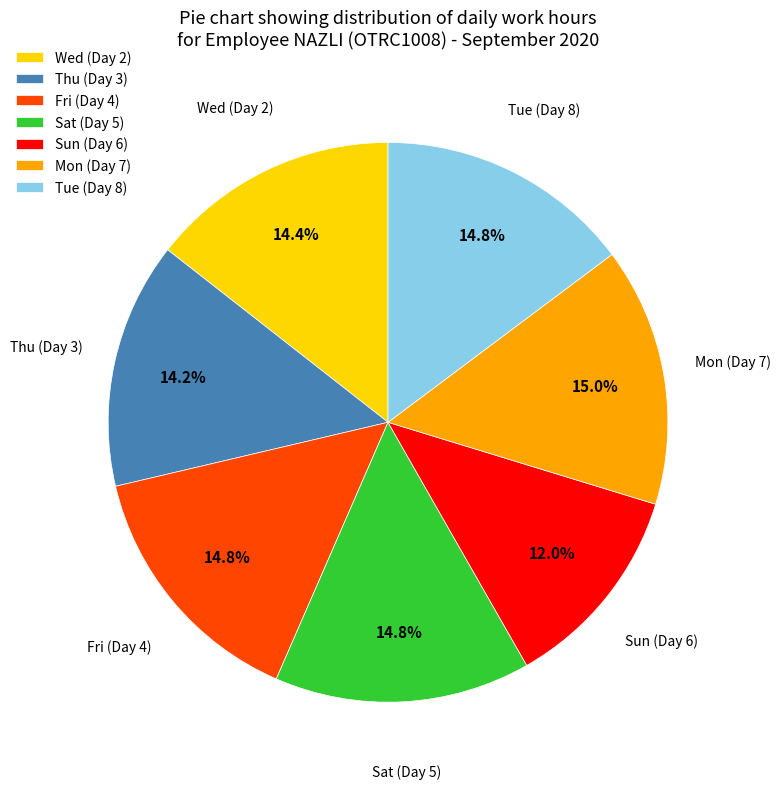

Count the number of slices in the pie.

7